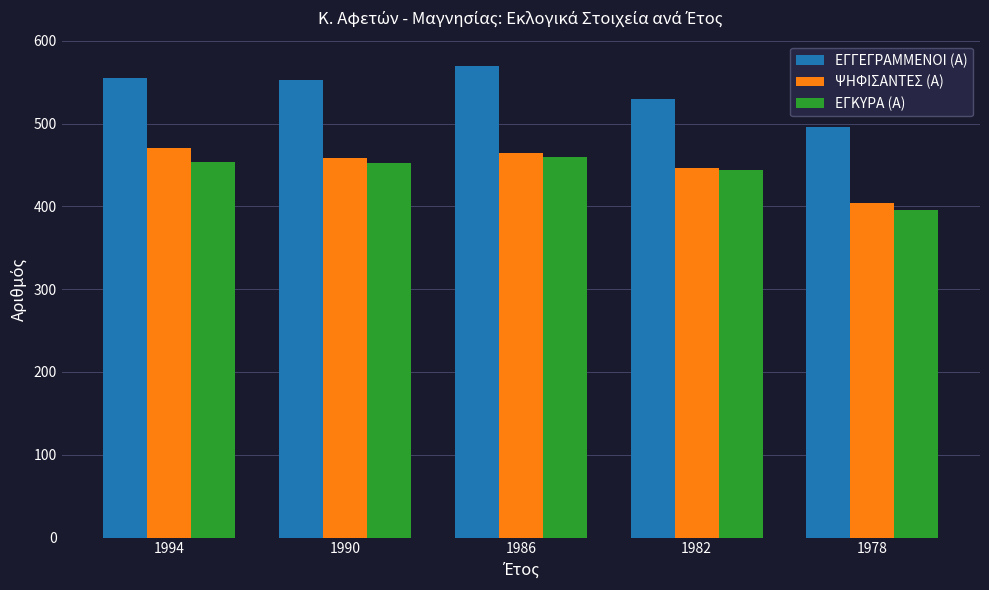

How many bars are there in each group?

3